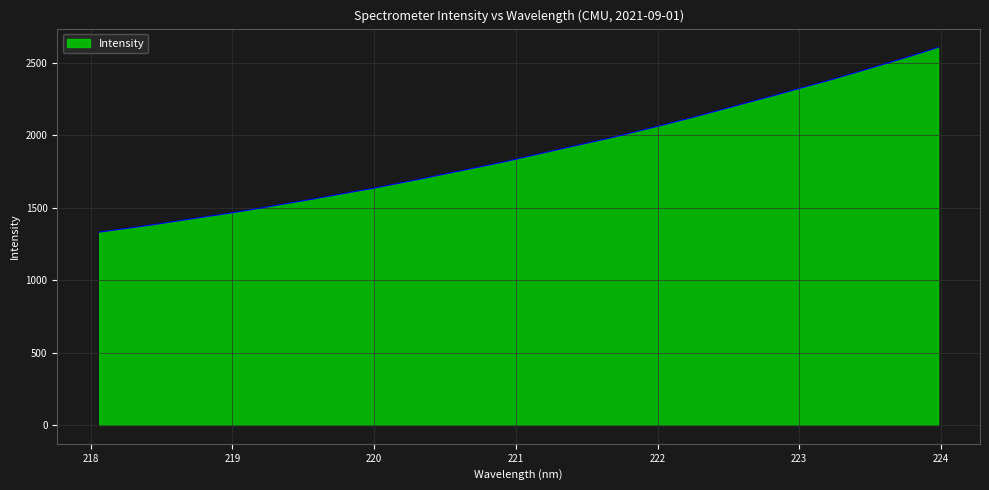

What is the difference between the maximum and minimum values?

1275.6